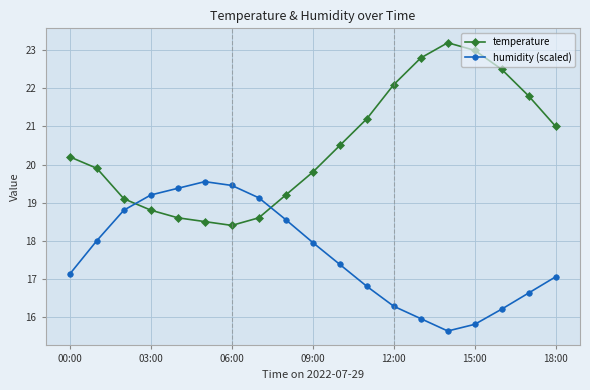

What is the difference between the second highest and second lowest values in the temperature series?

4.5